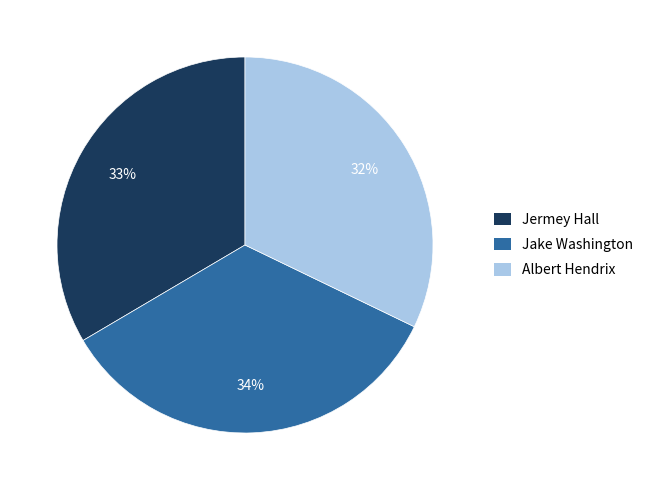

Between Albert Hendrix and Jake Washington, which is larger?

Jake Washington